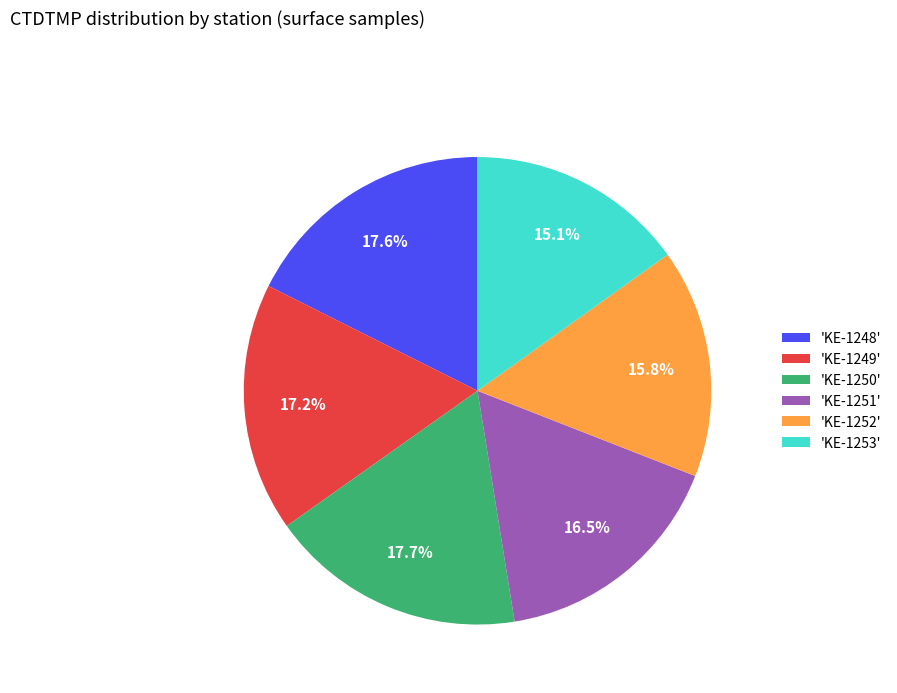

Does 'KE-1252' account for over 50% of the chart?

No